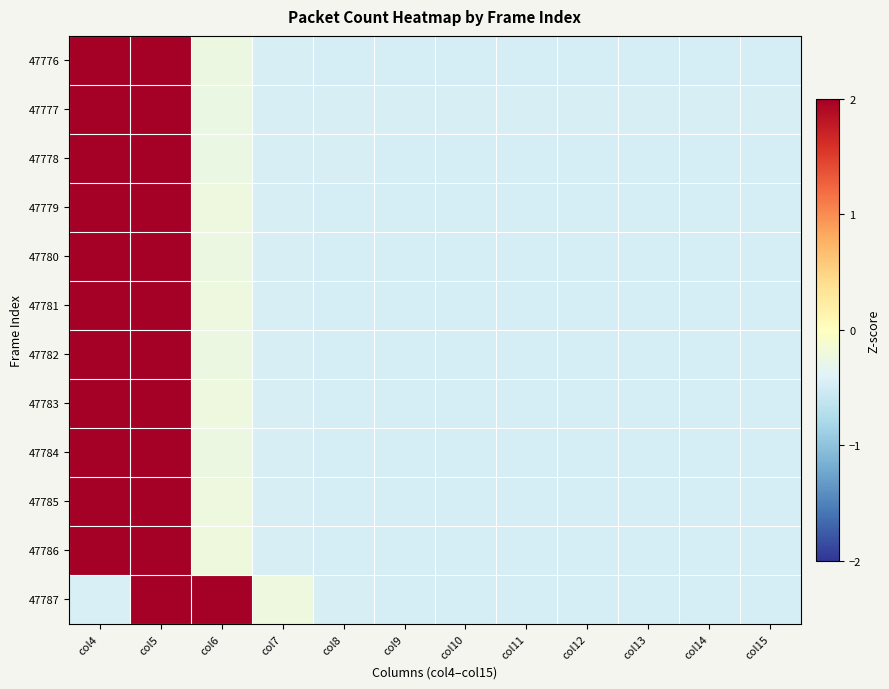

Reading left to right, transcribe all the data shown in this chart.

47776: col4=2.2	col5=2.2	col6=-0.2	col7=-0.5	col8=-0.5	col9=-0.5	col10=-0.5	col11=-0.5	col12=-0.5	col13=-0.5	col14=-0.5	col15=-0.5
47777: col4=2.3	col5=2.2	col6=-0.3	col7=-0.5	col8=-0.5	col9=-0.5	col10=-0.5	col11=-0.5	col12=-0.5	col13=-0.5	col14=-0.5	col15=-0.5
47778: col4=2.3	col5=2.2	col6=-0.3	col7=-0.5	col8=-0.5	col9=-0.5	col10=-0.5	col11=-0.5	col12=-0.5	col13=-0.5	col14=-0.5	col15=-0.5
47779: col4=2.2	col5=2.3	col6=-0.2	col7=-0.5	col8=-0.5	col9=-0.5	col10=-0.5	col11=-0.5	col12=-0.5	col13=-0.5	col14=-0.5	col15=-0.5
47780: col4=2.2	col5=2.3	col6=-0.2	col7=-0.5	col8=-0.5	col9=-0.5	col10=-0.5	col11=-0.5	col12=-0.5	col13=-0.5	col14=-0.5	col15=-0.5
47781: col4=2.2	col5=2.3	col6=-0.2	col7=-0.5	col8=-0.5	col9=-0.5	col10=-0.5	col11=-0.5	col12=-0.5	col13=-0.5	col14=-0.5	col15=-0.5
47782: col4=2.2	col5=2.2	col6=-0.2	col7=-0.5	col8=-0.5	col9=-0.5	col10=-0.5	col11=-0.5	col12=-0.5	col13=-0.5	col14=-0.5	col15=-0.5
47783: col4=2.2	col5=2.2	col6=-0.2	col7=-0.5	col8=-0.5	col9=-0.5	col10=-0.5	col11=-0.5	col12=-0.5	col13=-0.5	col14=-0.5	col15=-0.5
47784: col4=2.2	col5=2.3	col6=-0.2	col7=-0.5	col8=-0.5	col9=-0.5	col10=-0.5	col11=-0.5	col12=-0.5	col13=-0.5	col14=-0.5	col15=-0.5
47785: col4=2.2	col5=2.3	col6=-0.2	col7=-0.5	col8=-0.5	col9=-0.5	col10=-0.5	col11=-0.5	col12=-0.5	col13=-0.5	col14=-0.5	col15=-0.5
47786: col4=2.2	col5=2.3	col6=-0.2	col7=-0.5	col8=-0.5	col9=-0.5	col10=-0.5	col11=-0.5	col12=-0.5	col13=-0.5	col14=-0.5	col15=-0.5
47787: col4=-0.5	col5=2.3	col6=2.2	col7=-0.2	col8=-0.5	col9=-0.5	col10=-0.5	col11=-0.5	col12=-0.5	col13=-0.5	col14=-0.5	col15=-0.5